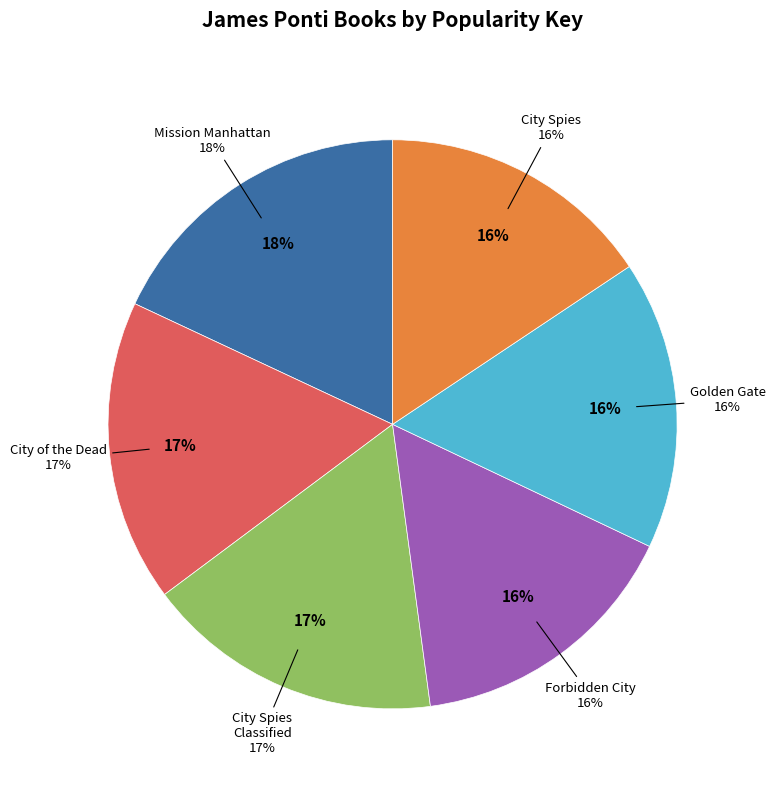

How much of the chart is everything except City Spies Classified Collection?

83.1%